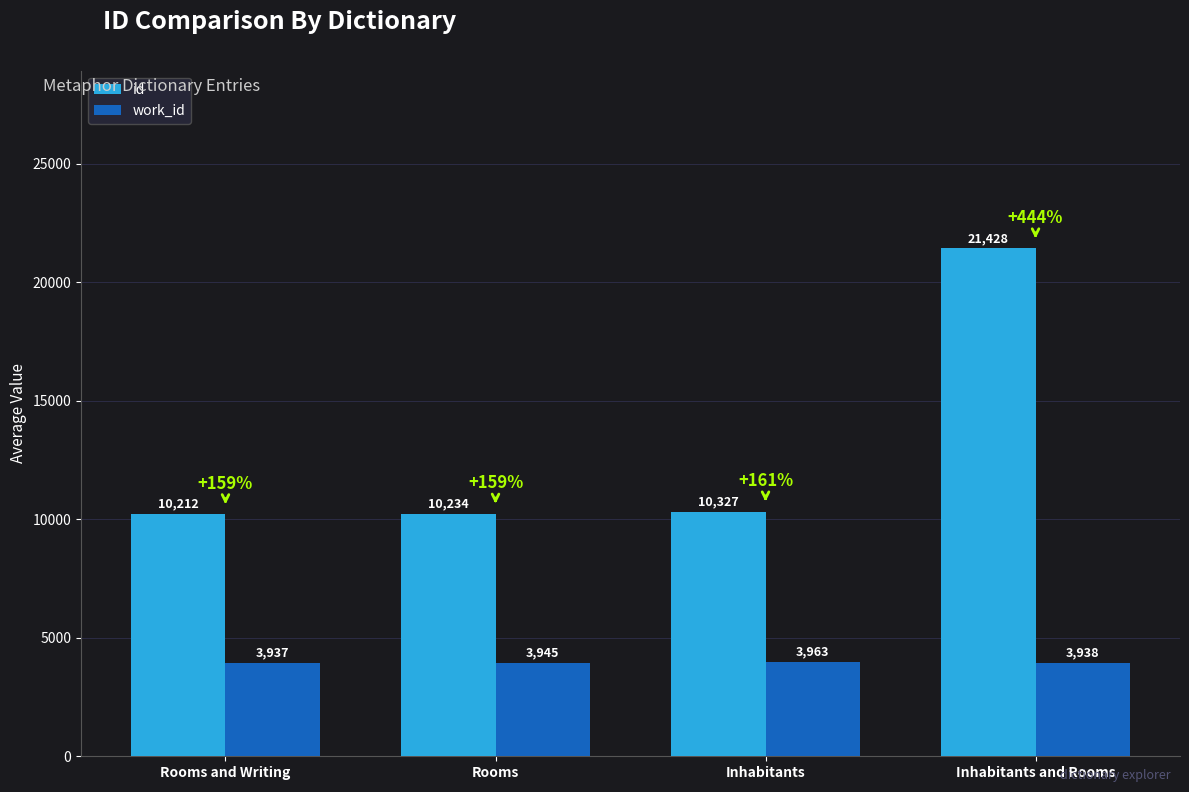

How many series are shown in this chart?

2